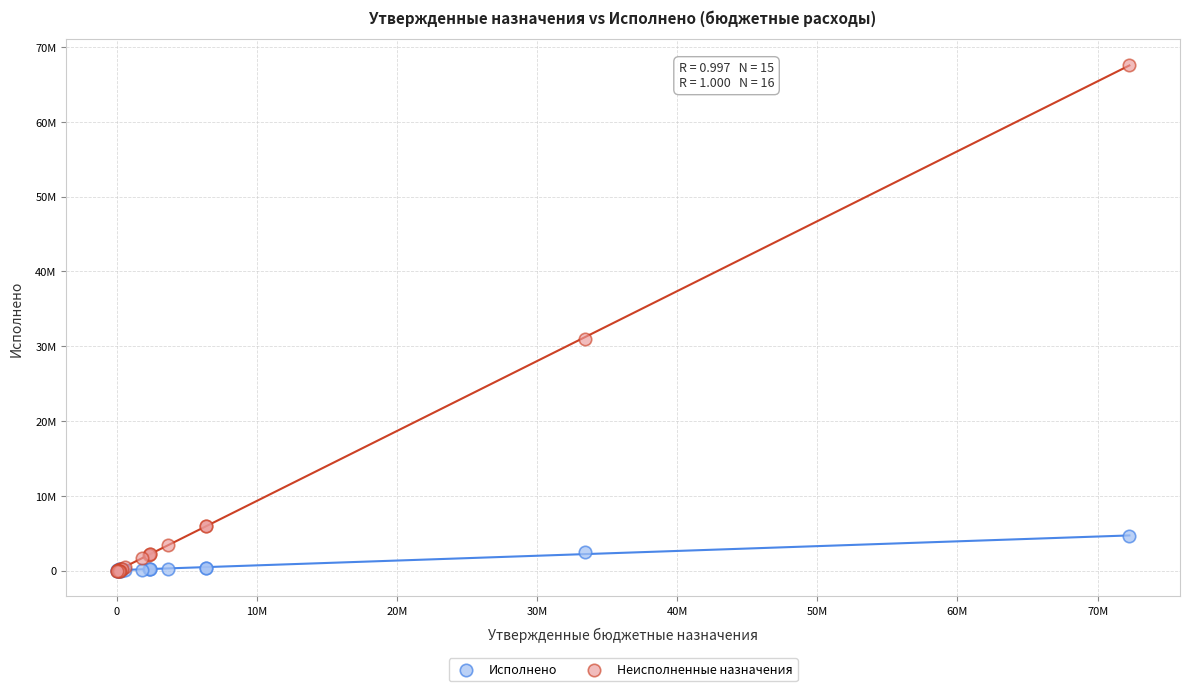

Which series reaches the maximum Y coordinate?

Неисполненные назначения